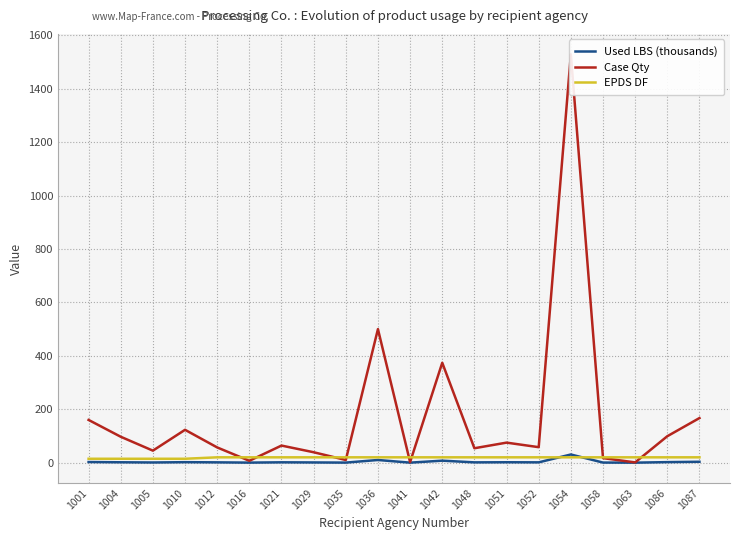

What is the difference between the maximum and minimum values in the Case Qty series?

1528.0